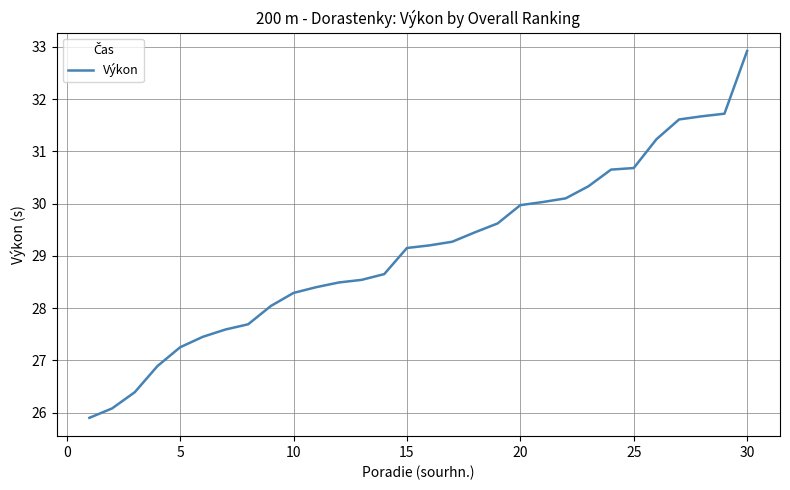

What is the greatest value displayed?

32.9